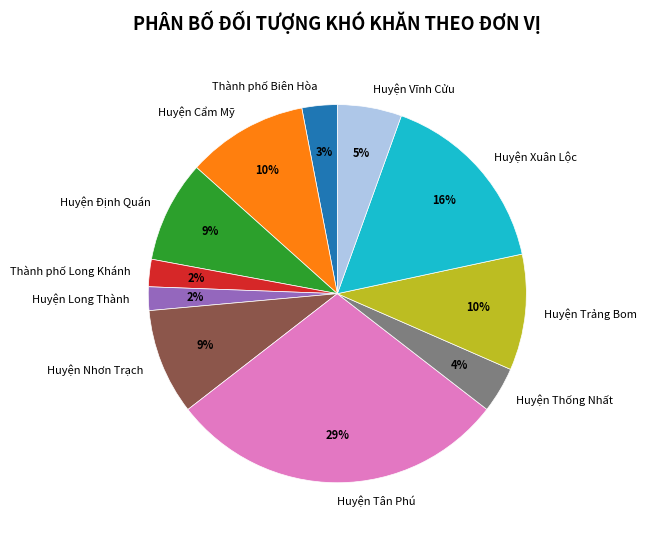

Between Huyện Tân Phú and Thành phố Biên Hòa, which is larger?

Huyện Tân Phú